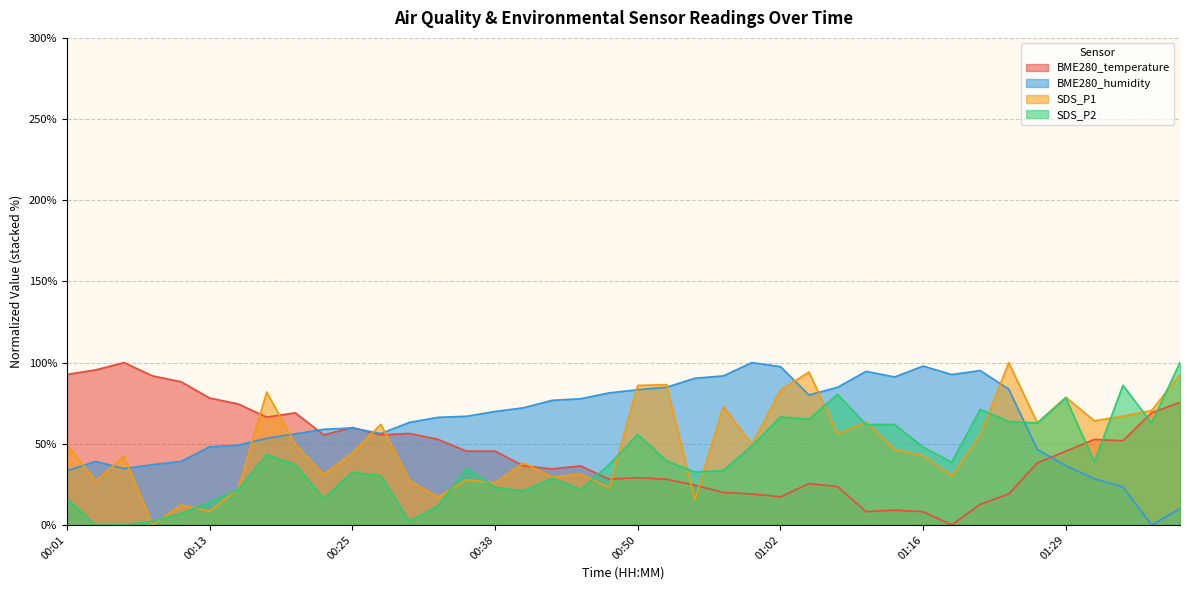

Between which two adjacent categories do SDS_P1 and BME280_temperature first intersect?

00:15 and 00:18